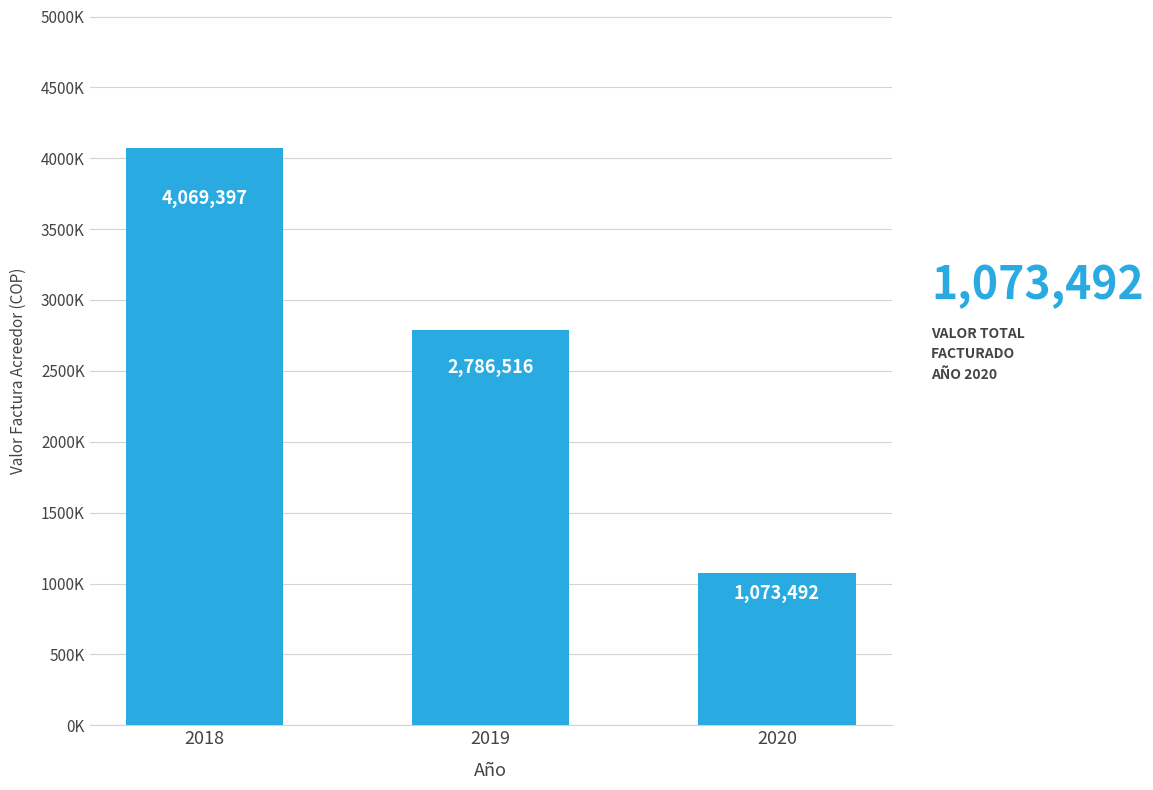

Are the bars horizontal?

No